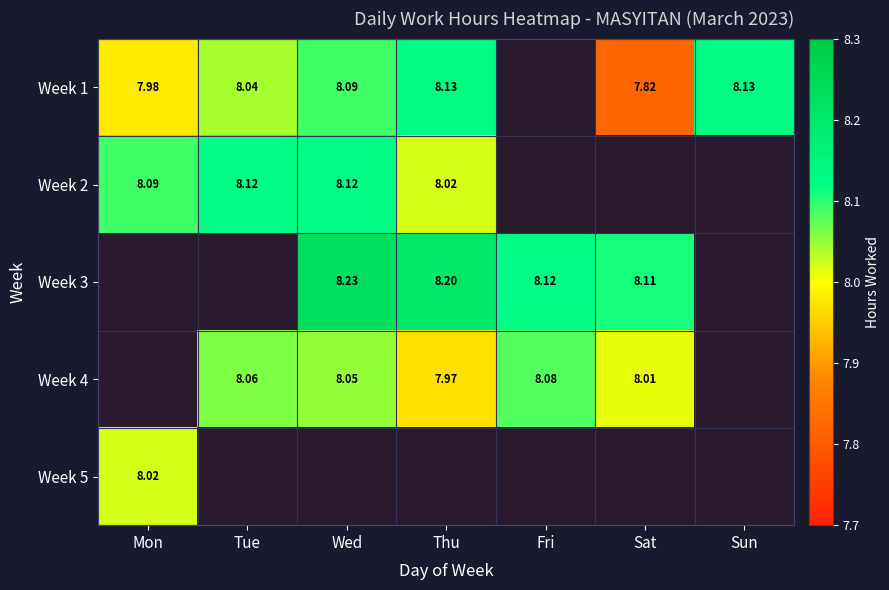

What is the smallest value displayed?

7.8